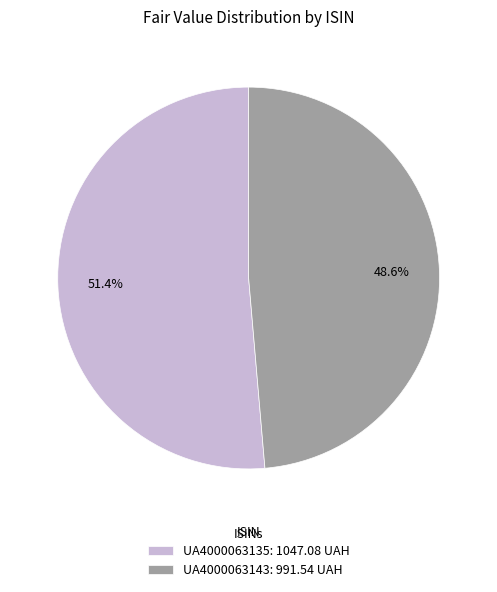

True or false: UA4000063135 accounts for 51% of the total.

True